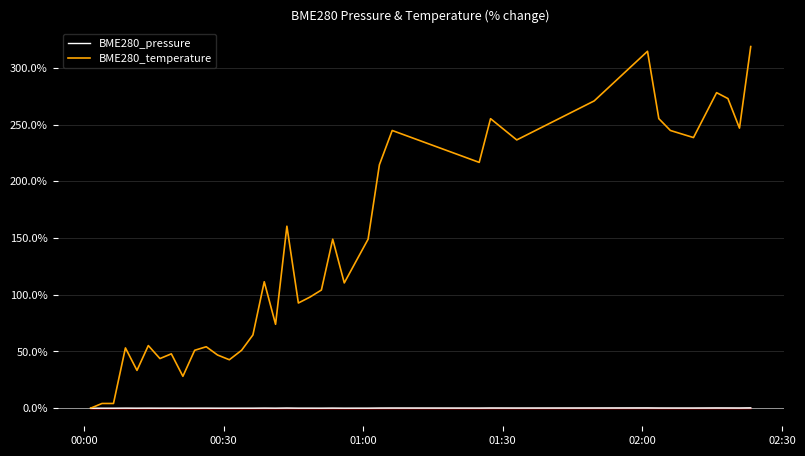

What is the maximum value for BME280_temperature?

318.8